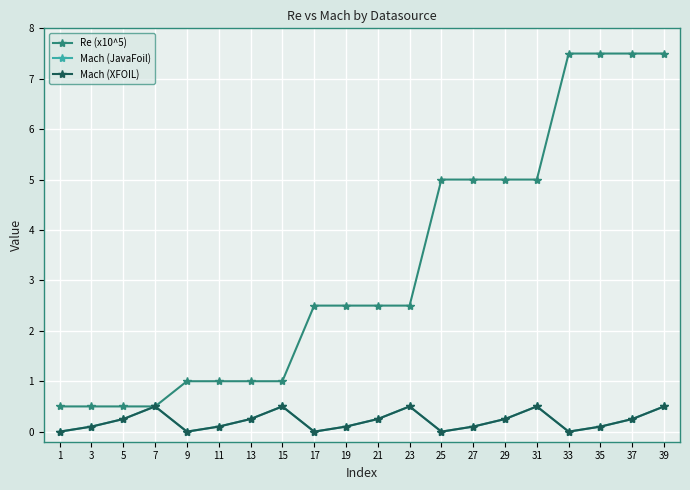

At which label does Mach (JavaFoil) reach its minimum?

1